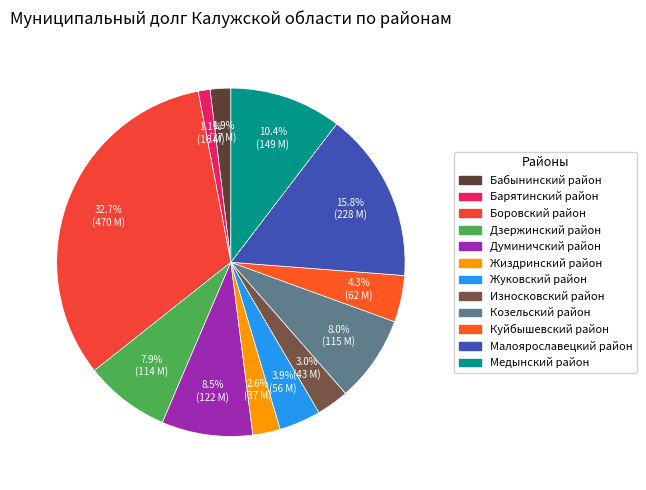

To the nearest percent, what percentage of the pie is Куйбышевский район?

4%